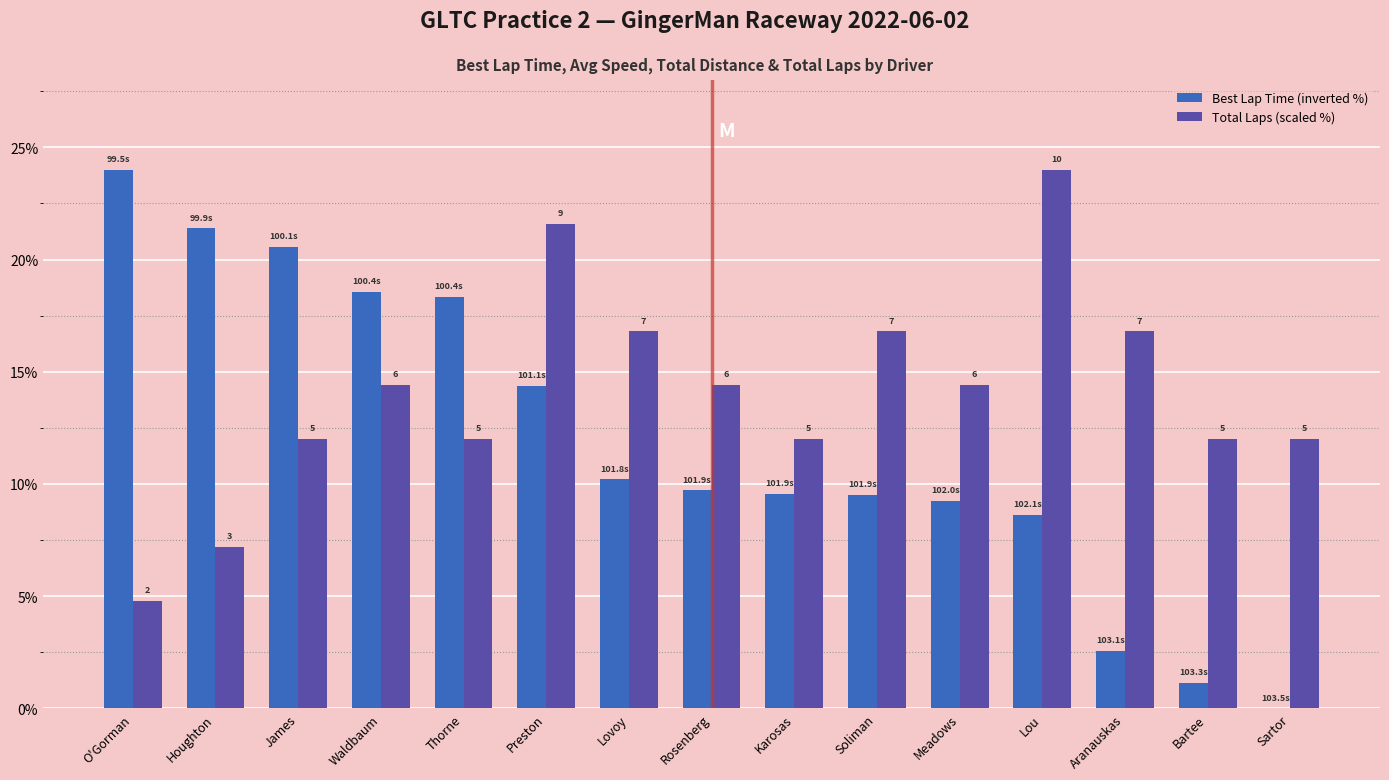

Reading left to right, extract all data points from this chart.

Best Lap Time (inverted %): O'Gorman=24.0	Houghton=21.4	James=20.6	Waldbaum=18.6	Thorne=18.3	Preston=14.4	Lovoy=10.2	Rosenberg=9.7	Karosas=9.6	Soliman=9.5	Meadows=9.3	Lou=8.6	Aranauskas=2.6	Bartee=1.1	Sartor=0.0
Total Laps (scaled %): O'Gorman=4.8	Houghton=7.2	James=12.0	Waldbaum=14.4	Thorne=12.0	Preston=21.6	Lovoy=16.8	Rosenberg=14.4	Karosas=12.0	Soliman=16.8	Meadows=14.4	Lou=24.0	Aranauskas=16.8	Bartee=12.0	Sartor=12.0